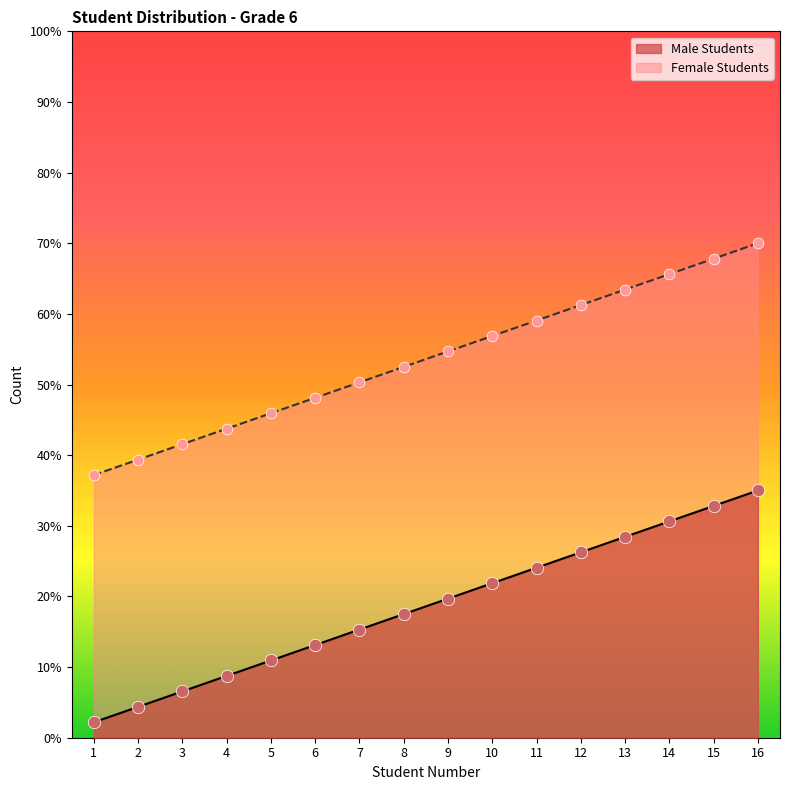

What is the total value across all series at 11?

83.1